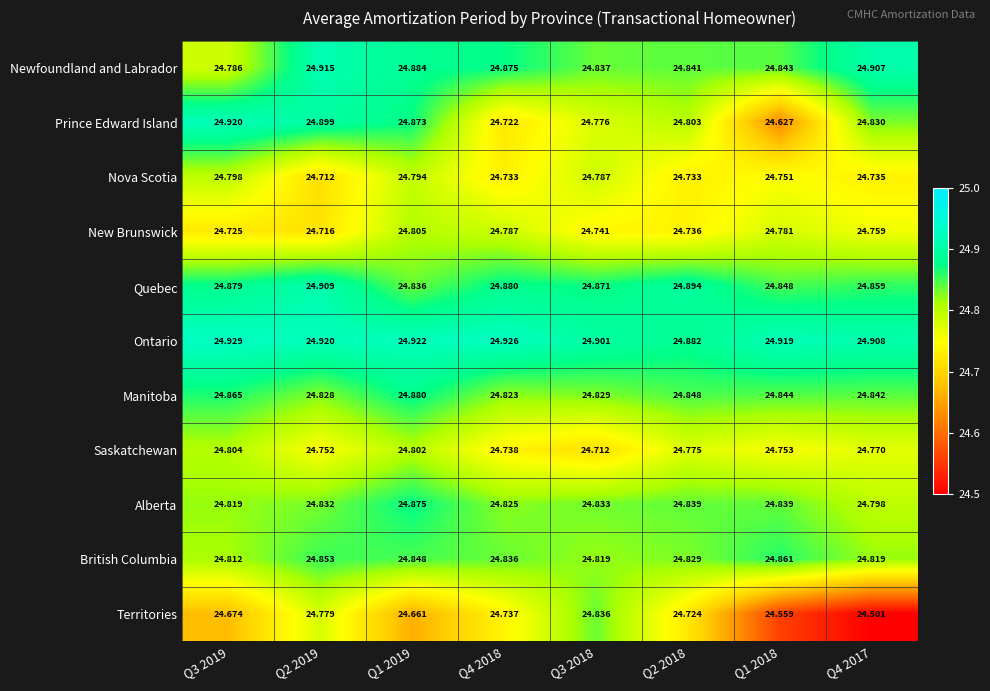

Rank the series at Q1 2019 from lowest to highest value.

Territories, Nova Scotia, Saskatchewan, New Brunswick, Quebec, British Columbia, Prince Edward Island, Alberta, Manitoba, Newfoundland and Labrador, Ontario